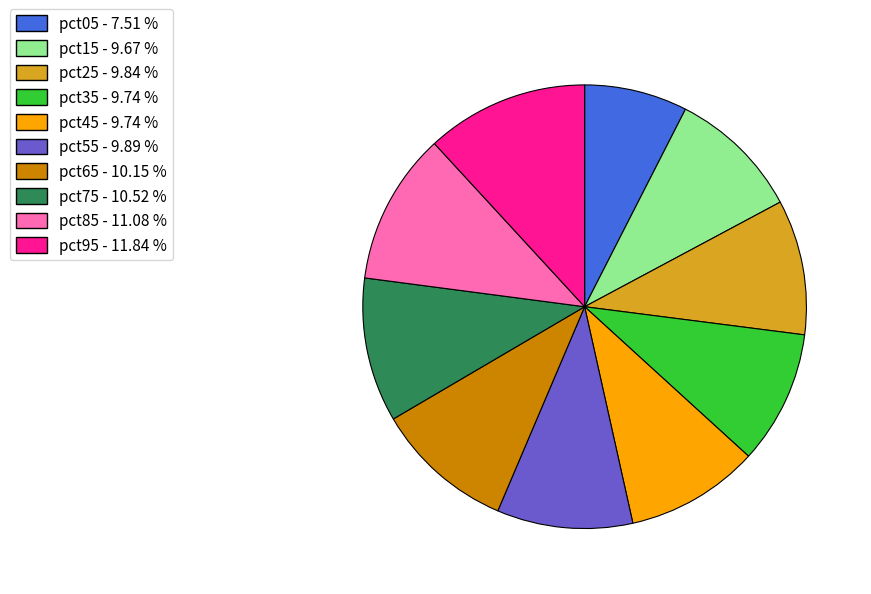

Combined, do pct05 - 7.51 % and pct85 - 11.08 % account for over 50%?

No